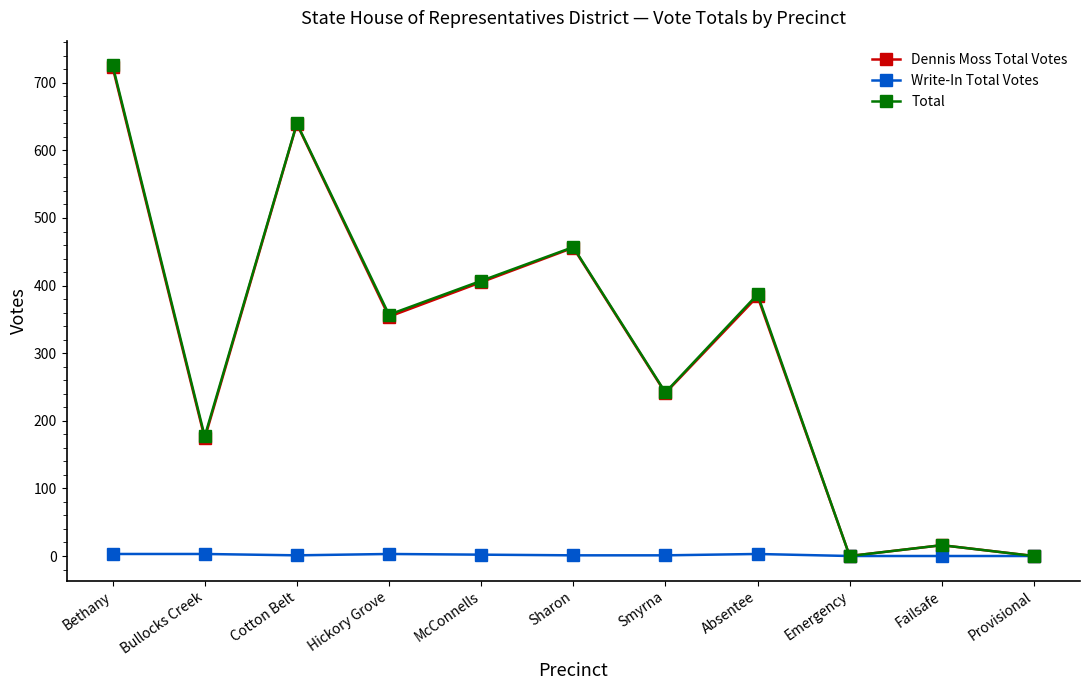

At which category is the sum across all series the highest?

Bethany